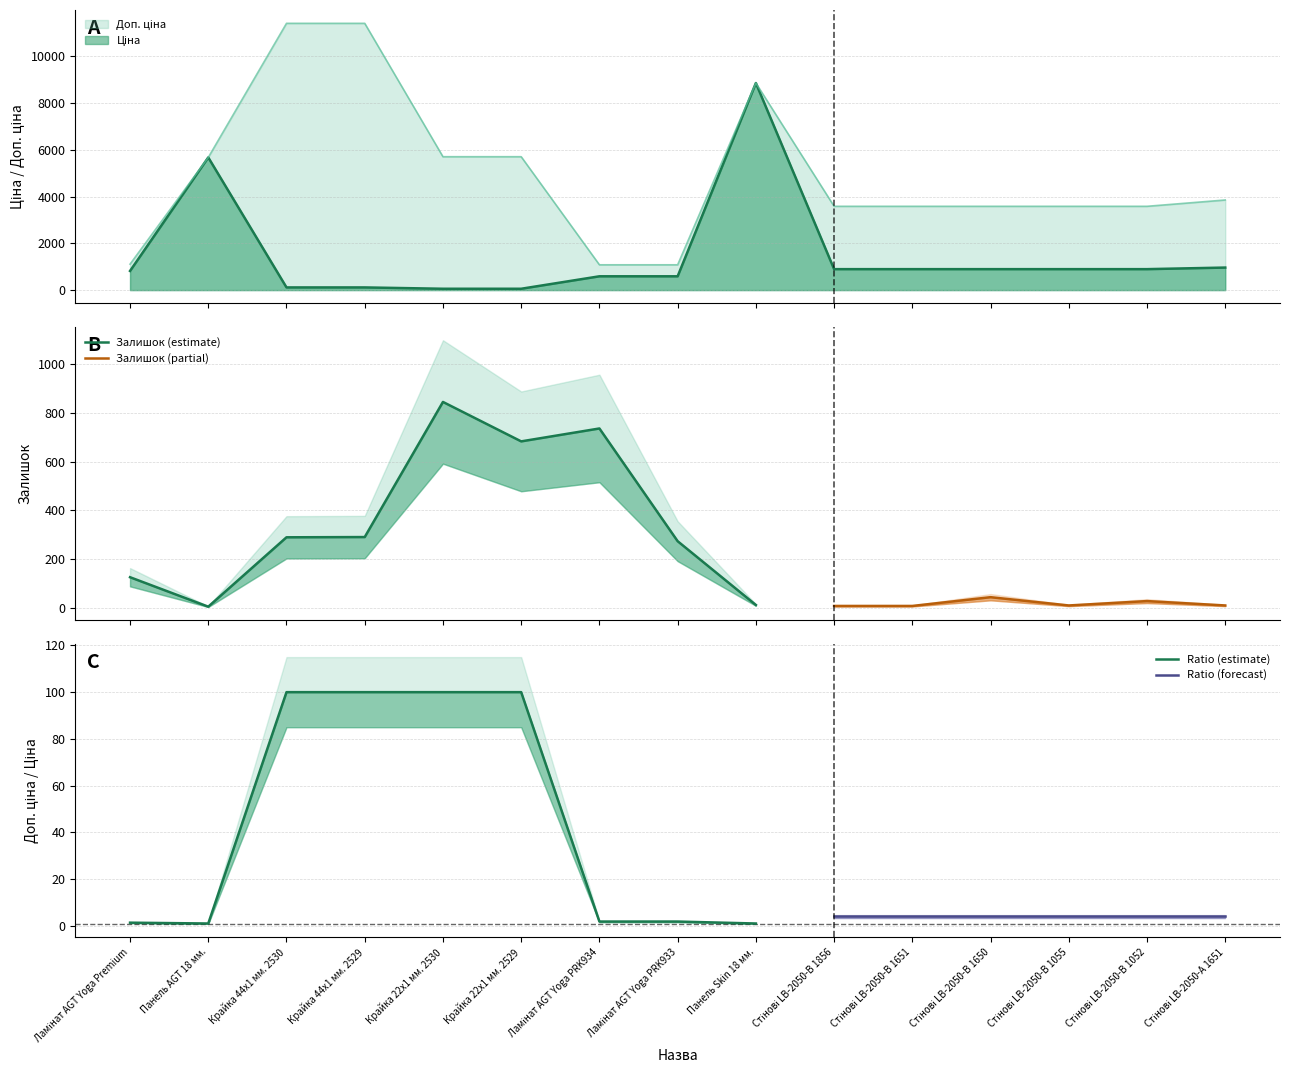

True or false: Доп. ціна has a value of 2509.6 at Панель AGT 18 мм..

False